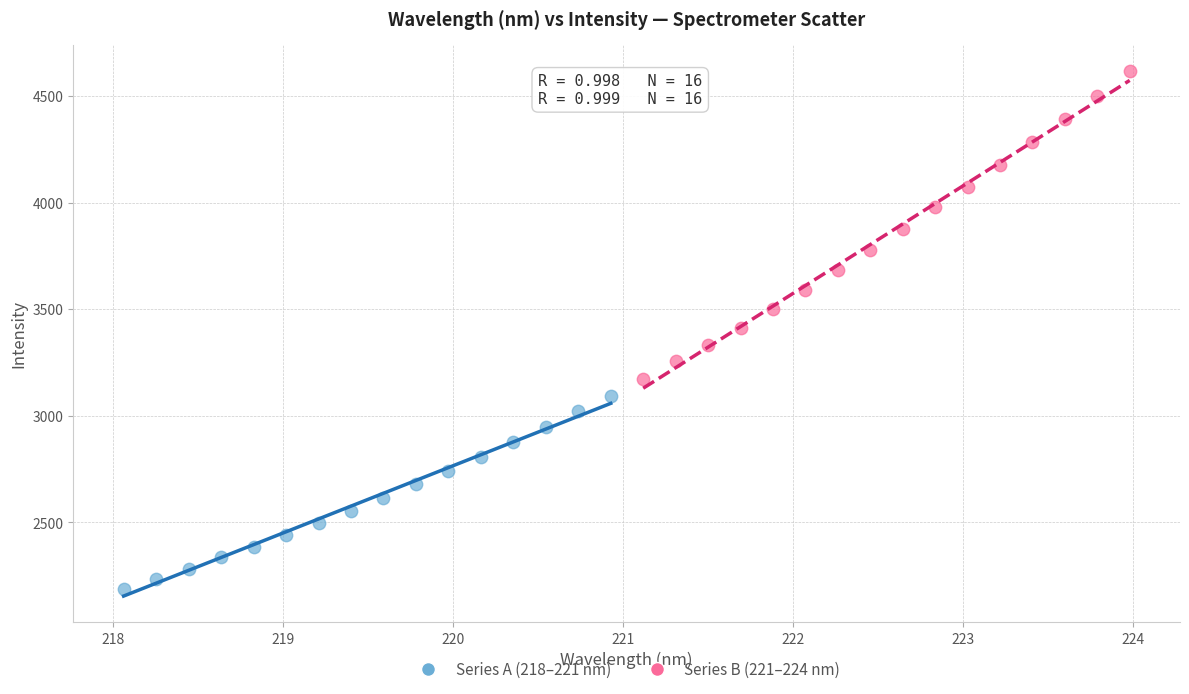

Which series contains the highest Y value?

Series B (221–224 nm)